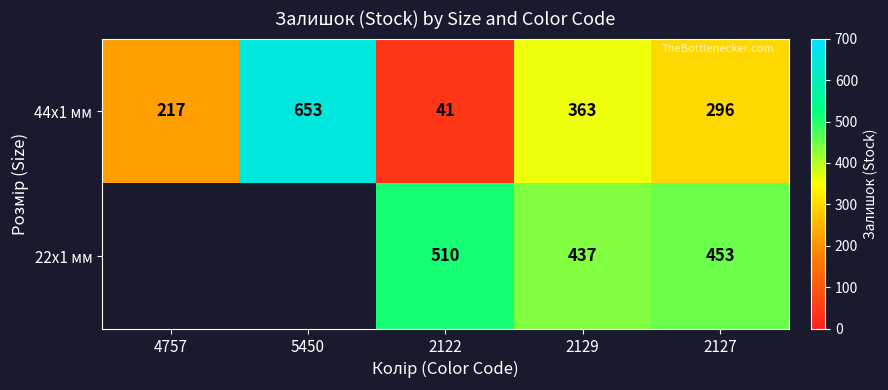

Which category has the lowest value in the 44x1 мм series?

2122